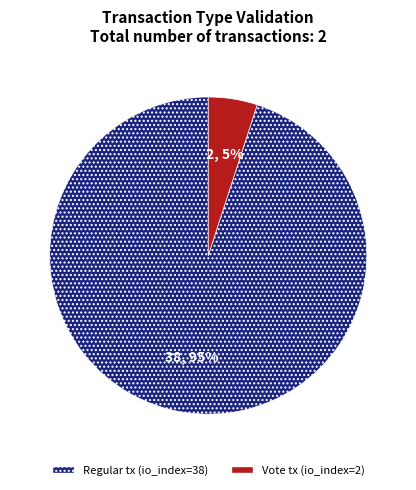

To the nearest percent, what is the average slice percentage?

50%